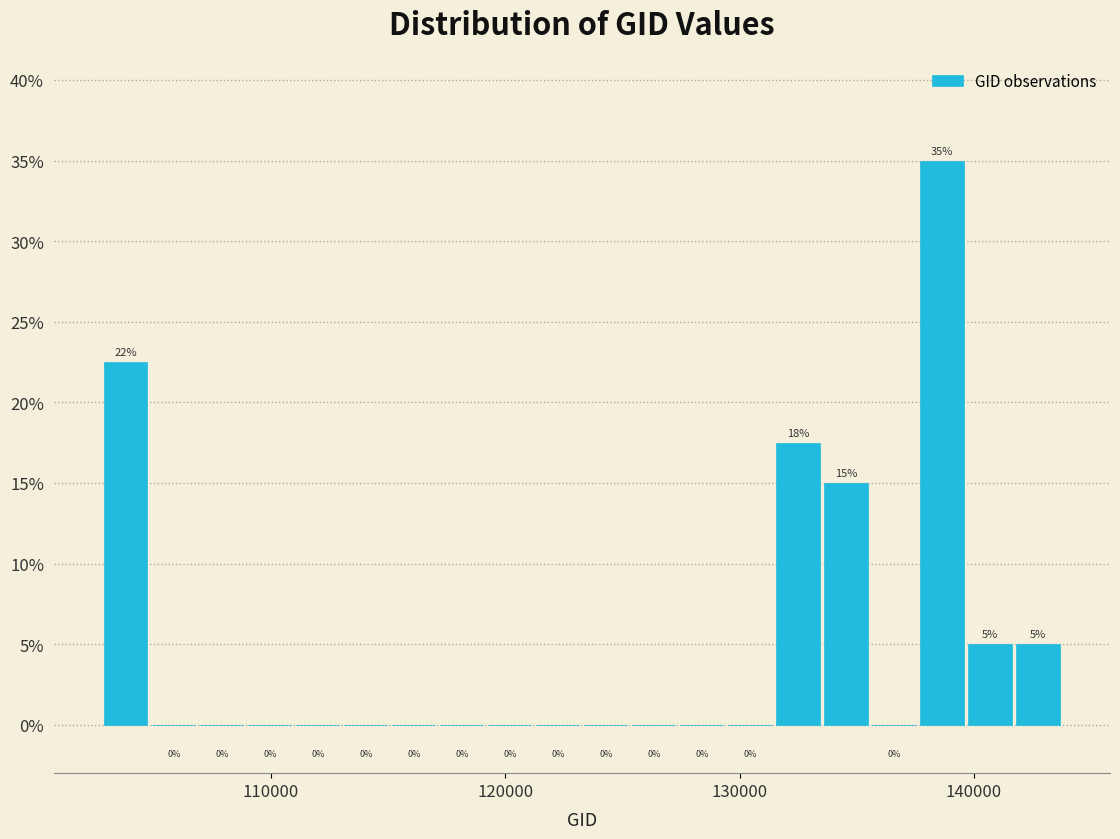

Read against the x-axis, roughly where is the centre of the tallest bar?

139000